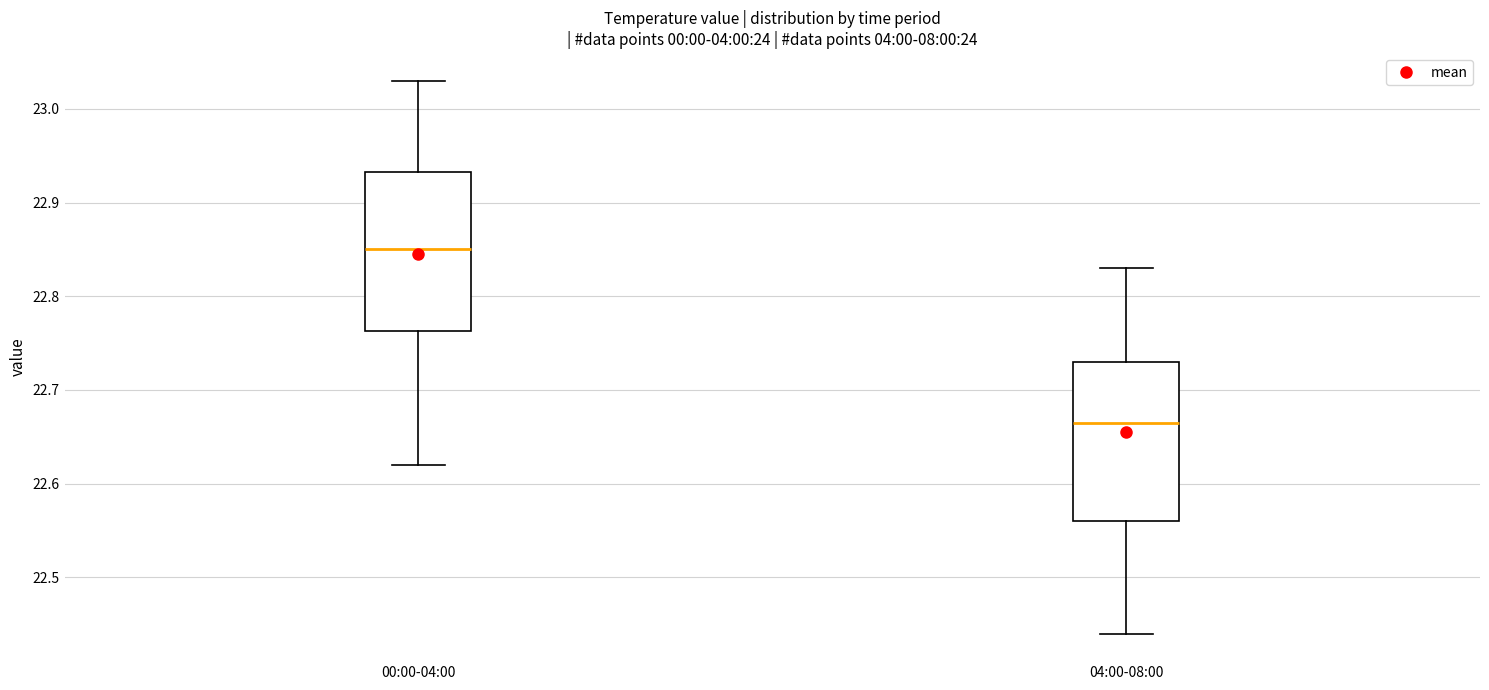

Where does the upper whisker of the box for 00:00-04:00 end on the y-axis? The values are not printed on the chart, so give them approximately, as read against the axis.

23.03